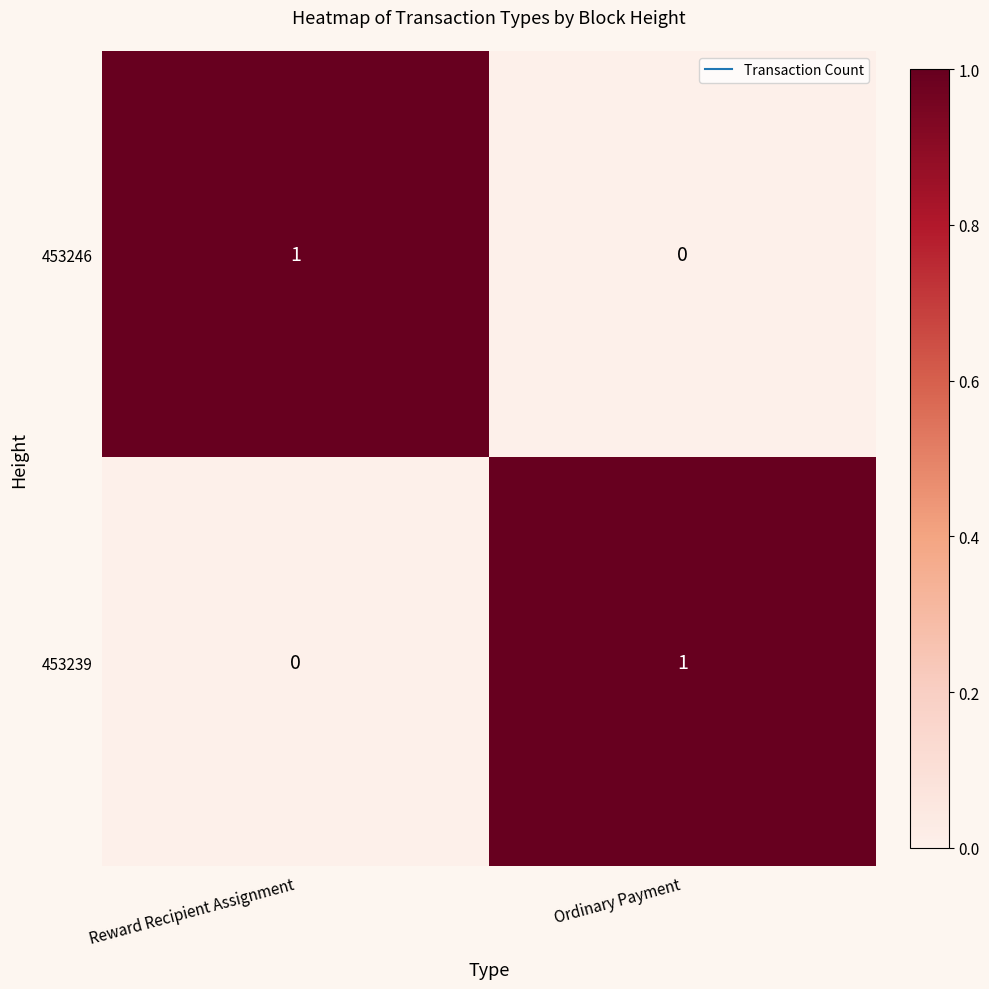

Where is 453239 nearest to the value 0?

Reward Recipient Assignment